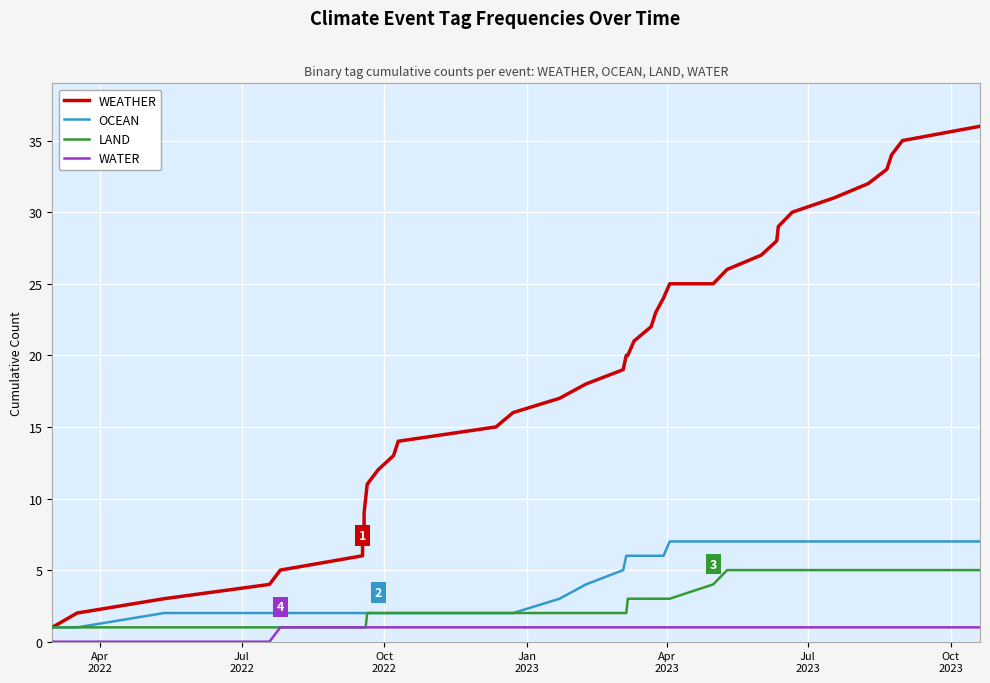

True or false: WEATHER has more than 1 points higher than both neighbors.

False